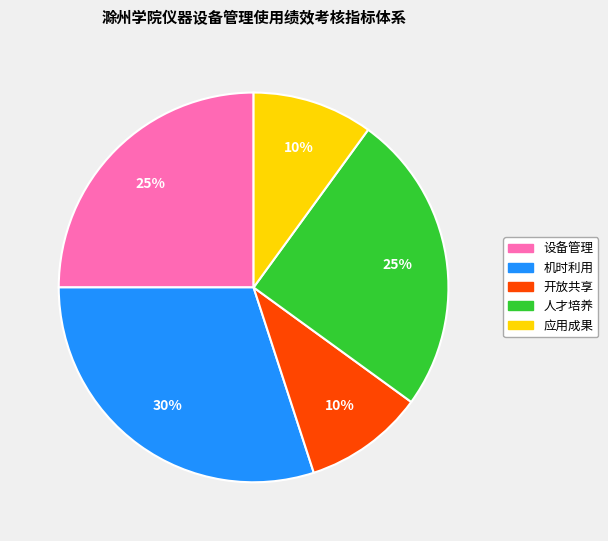

The 机时利用 slice represents 30% of the pie. True or false?

True